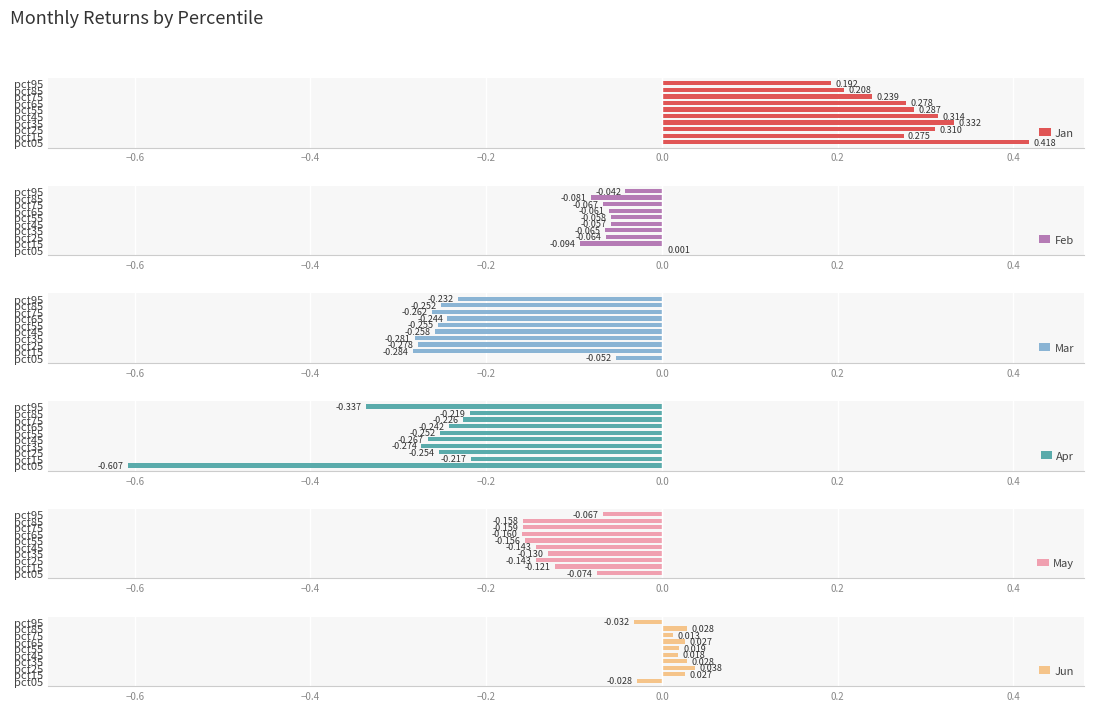

How many values in Feb are above zero?

1